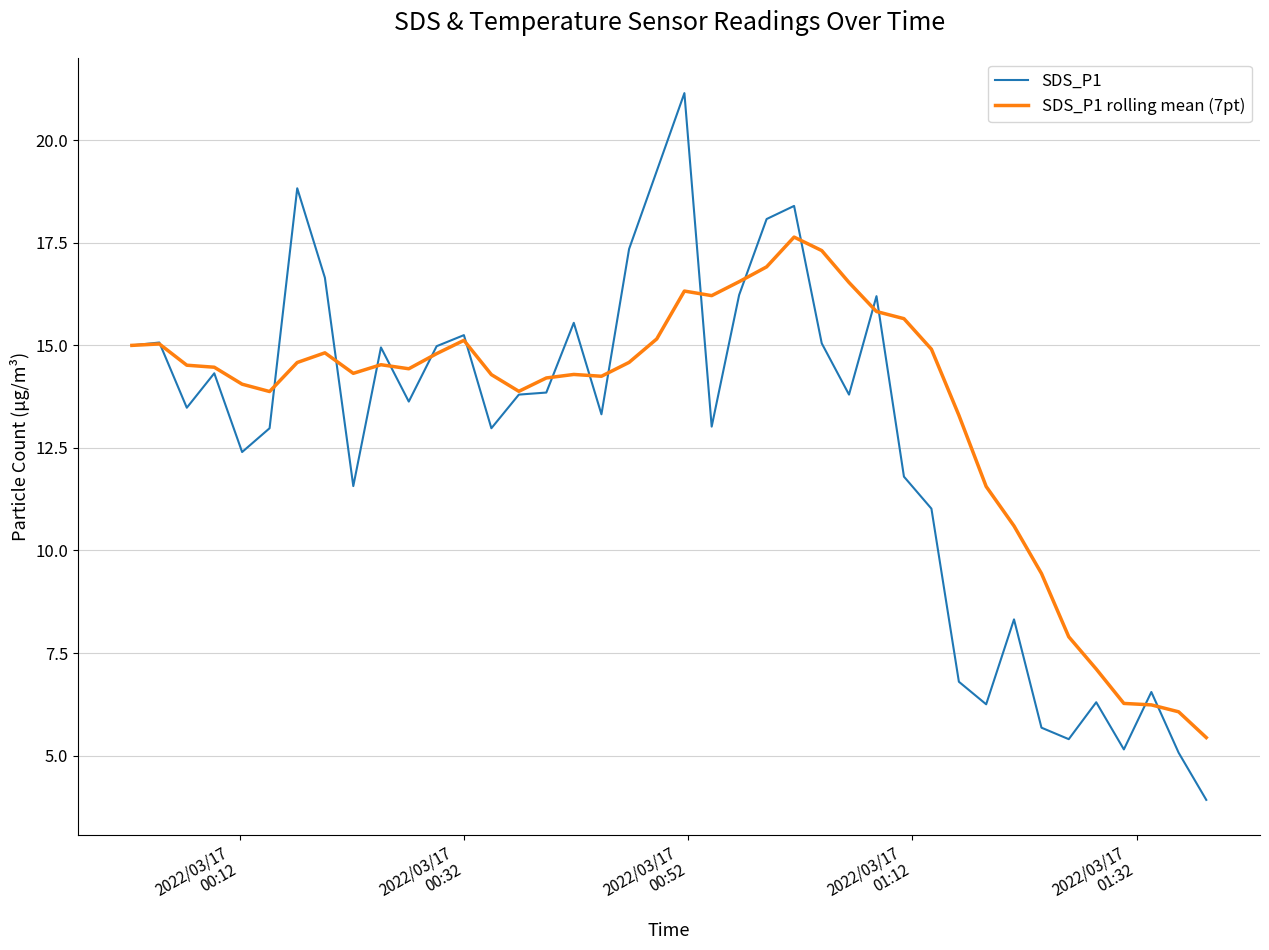

What is the highest value of the SDS_P1 rolling mean (7pt) series?

17.6